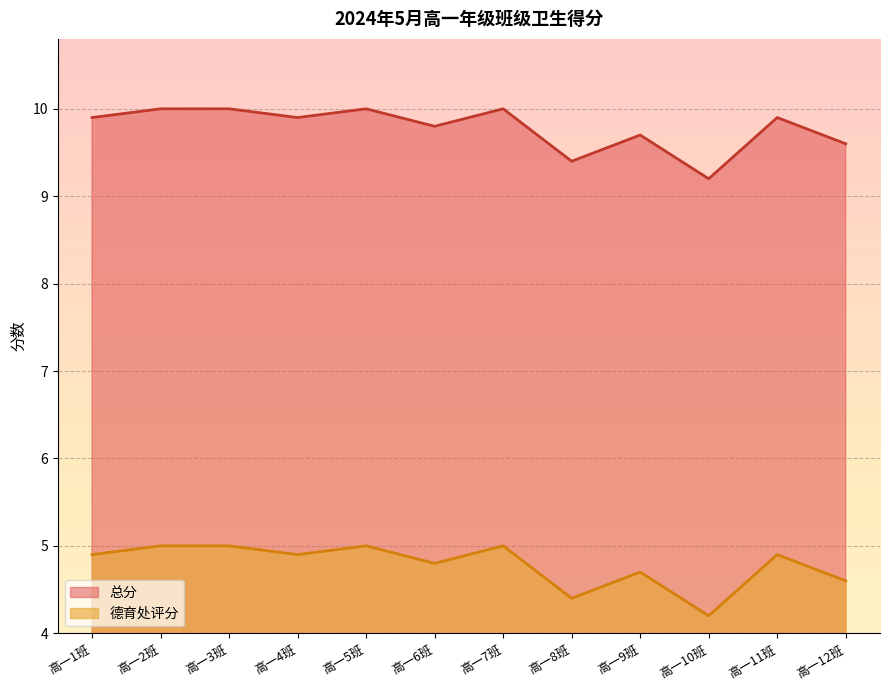

What is the sum of all 德育处评分 values?

57.4